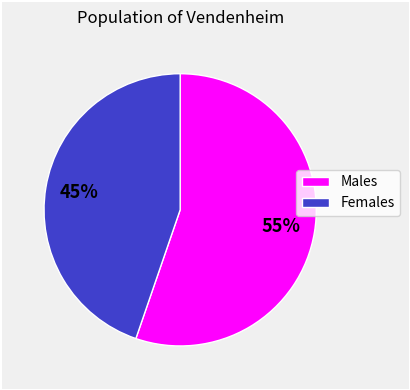

To the nearest percent, what is the average slice percentage?

50%